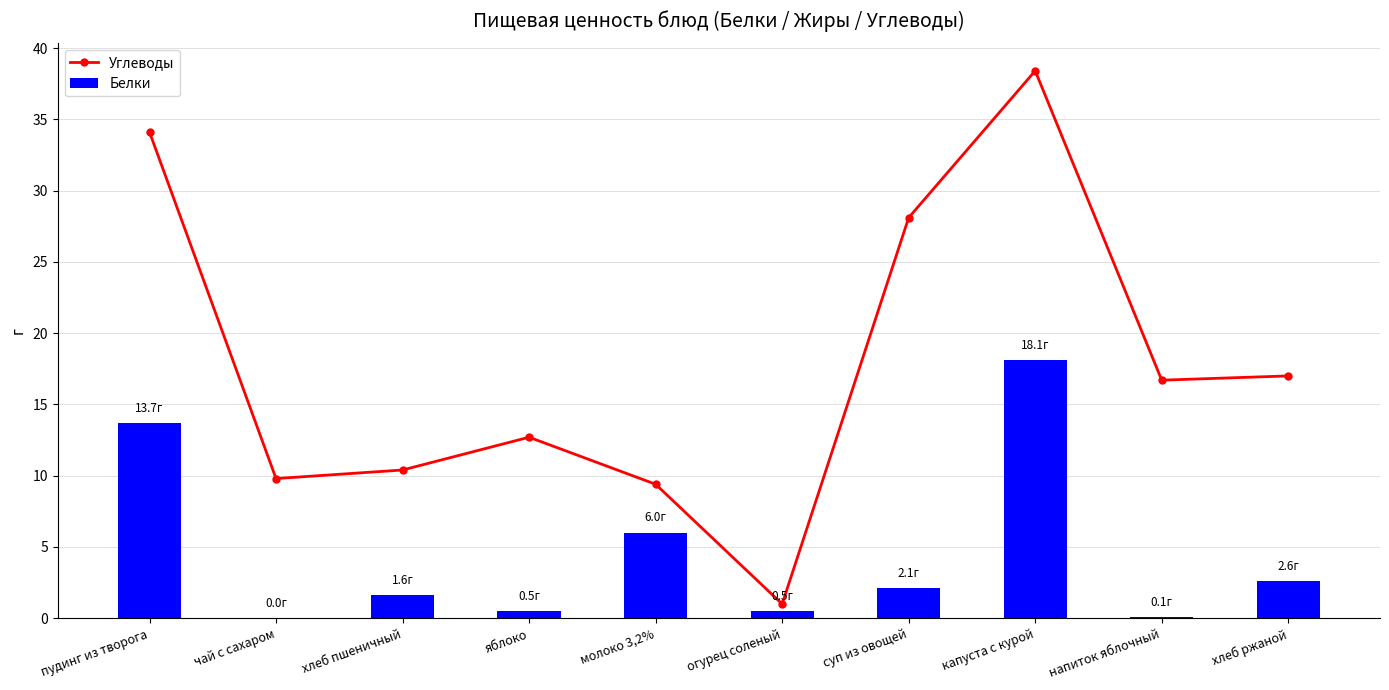

What position from the right is пудинг из творога?

10